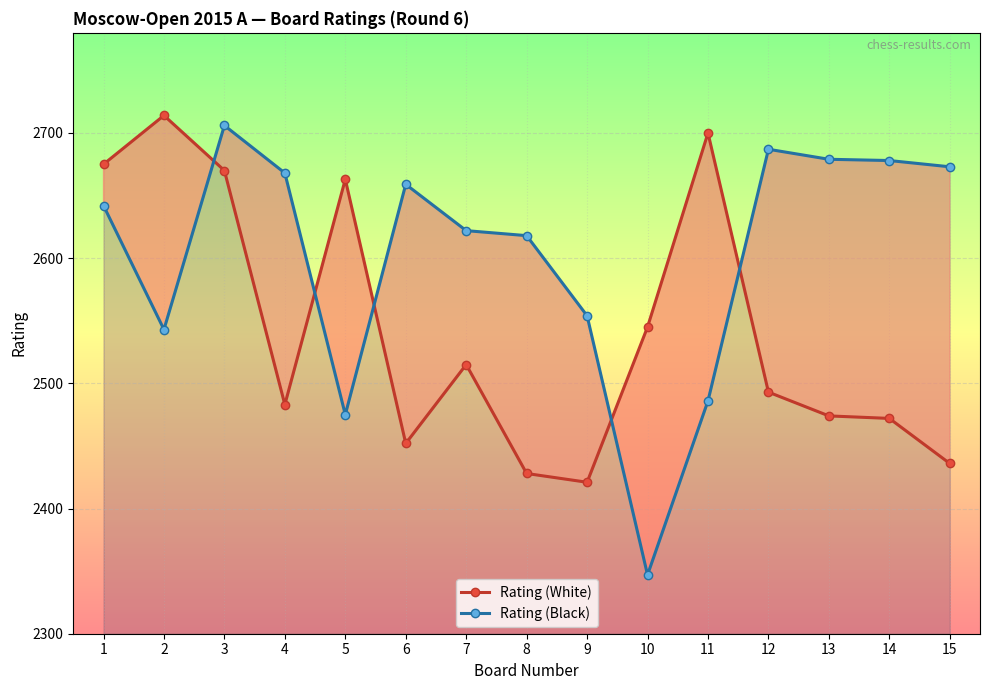

Rank the categories by Rating (White) value from lowest to highest.

9, 8, 15, 6, 14, 13, 4, 12, 7, 10, 5, 3, 1, 11, 2